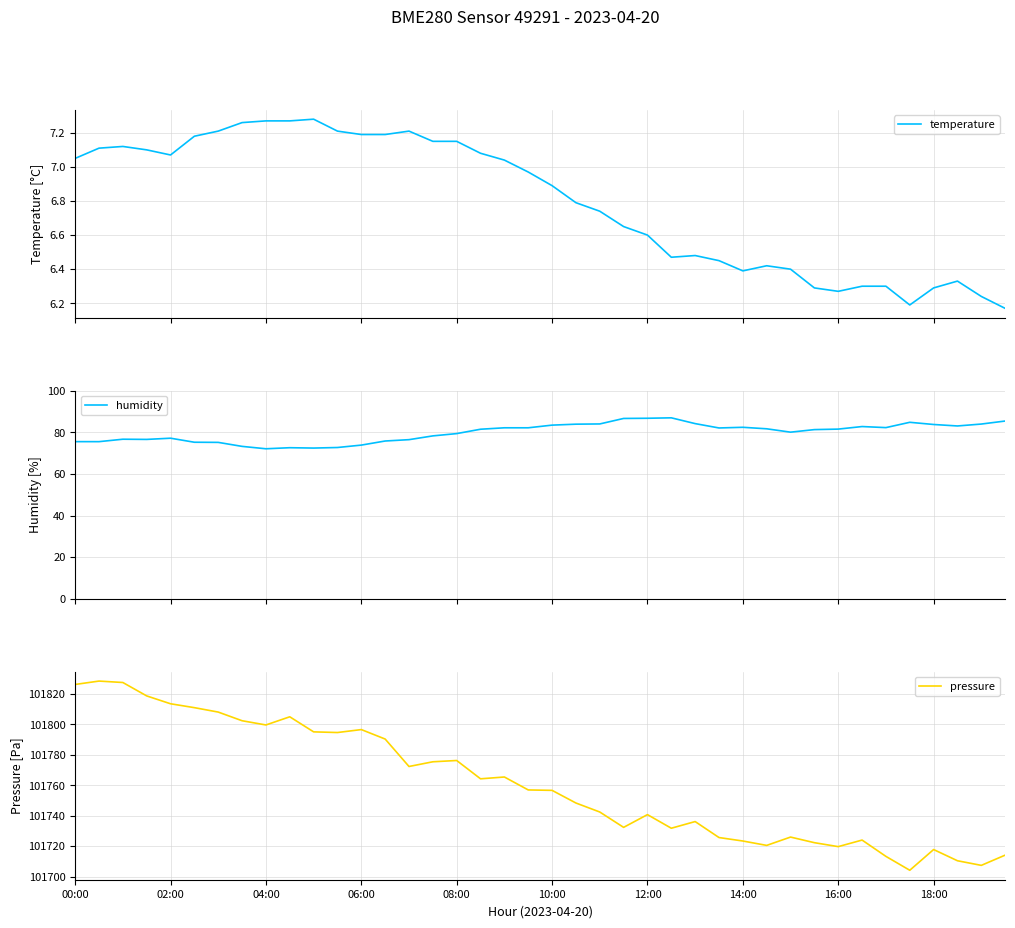

At how many categories does at least one series exceed 34733?

40